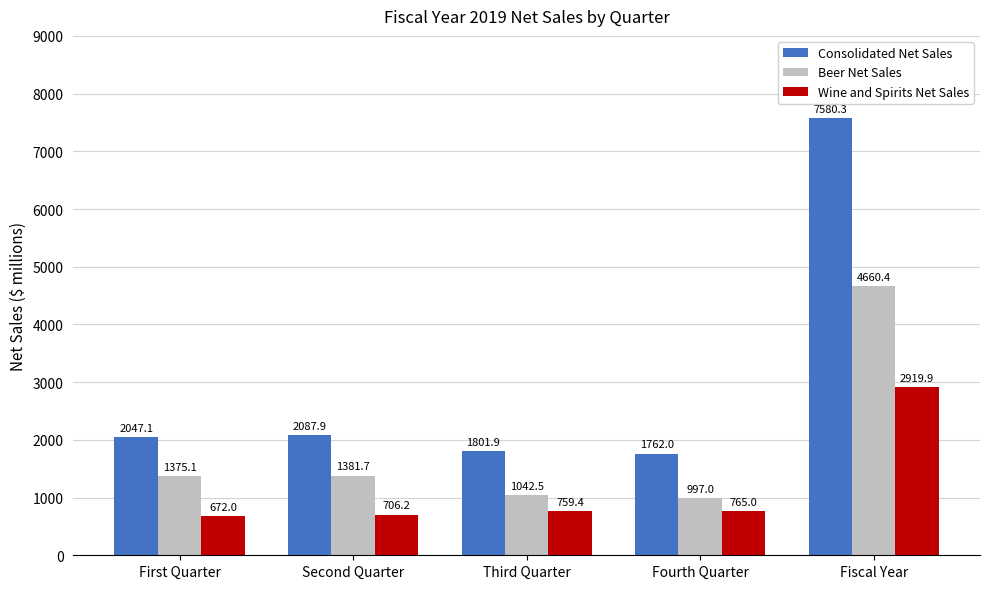

Is it true that Beer Net Sales equals 1381.7 at Second Quarter?

True